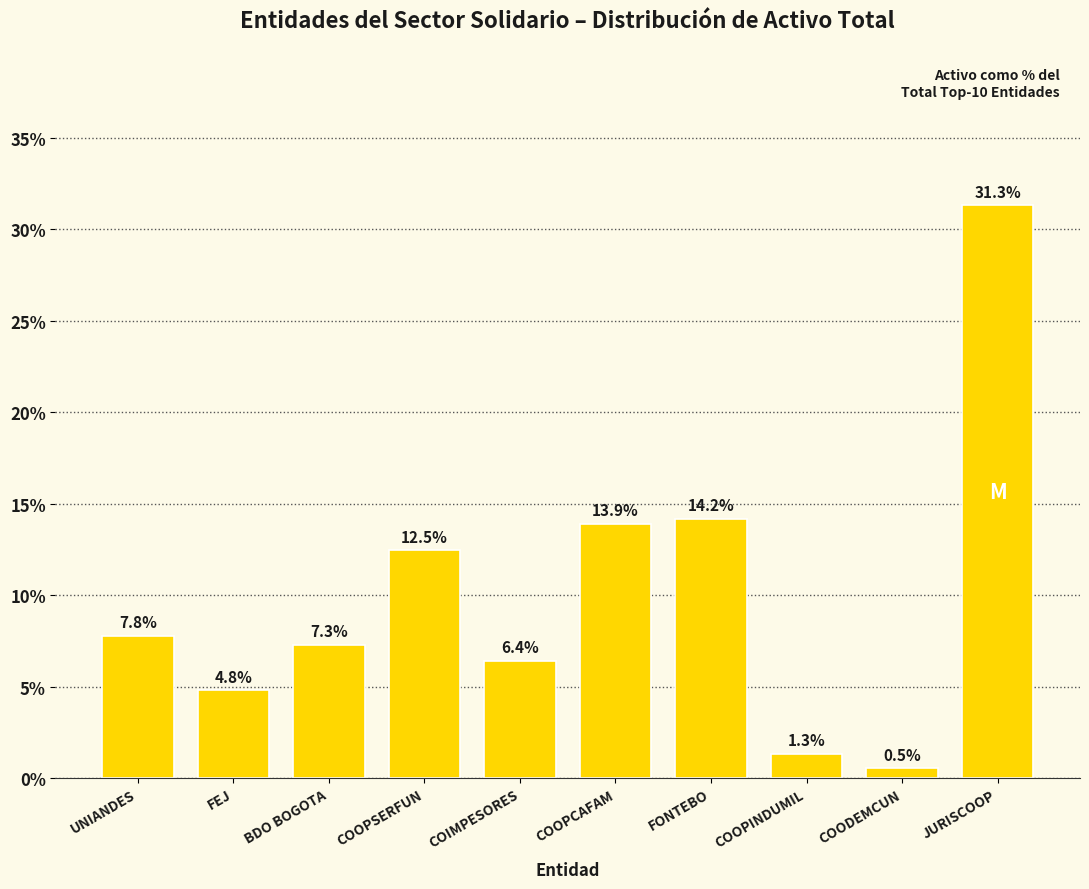

Which label corresponds to the largest value in the chart?

JURISCOOP